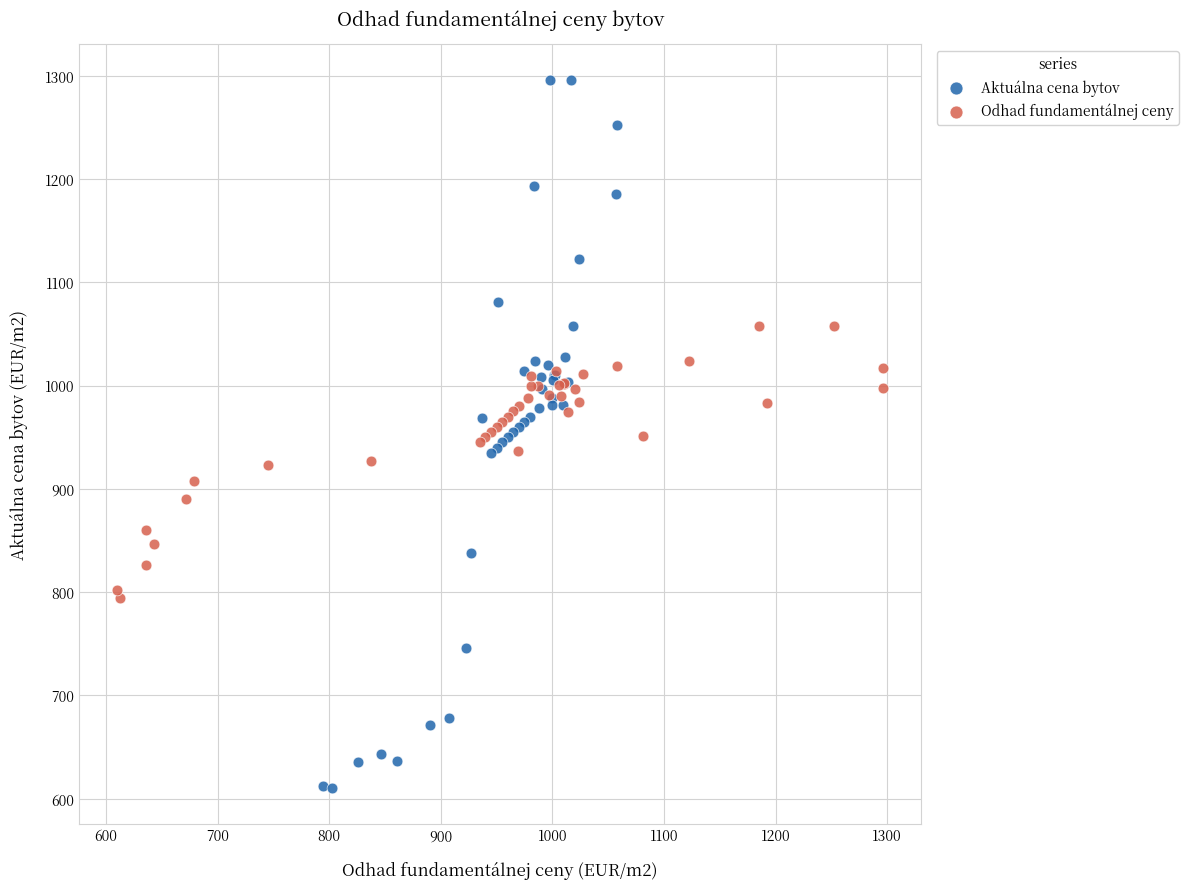

Which series reaches the minimum Y coordinate?

Aktuálna cena bytov